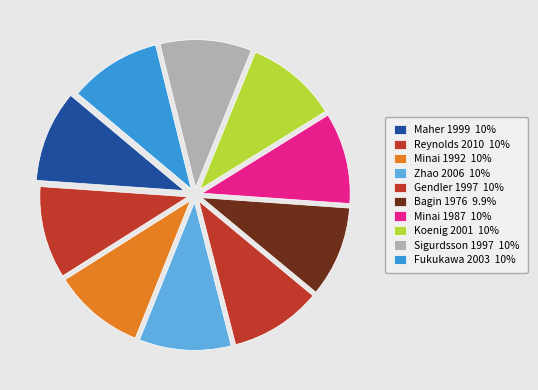

True or false: Koenig 2001 accounts for 10% of the total.

True